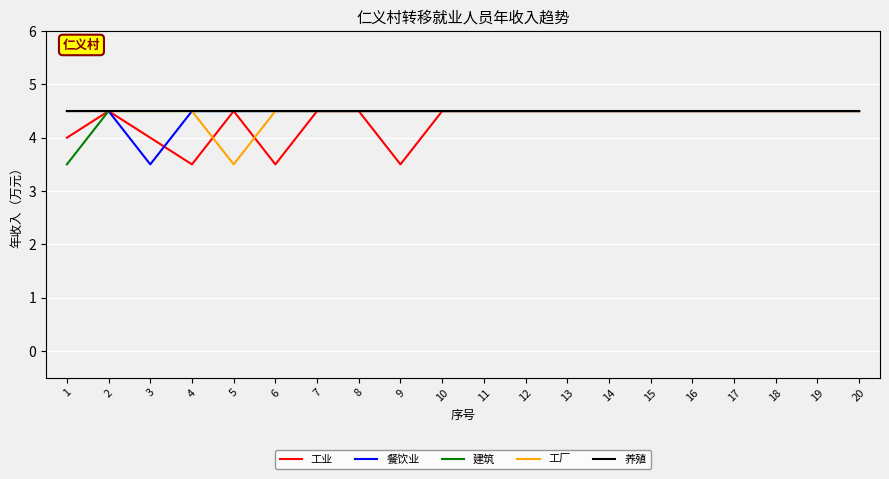

The value of 建筑 at 9 is 4.5. True or false?

True